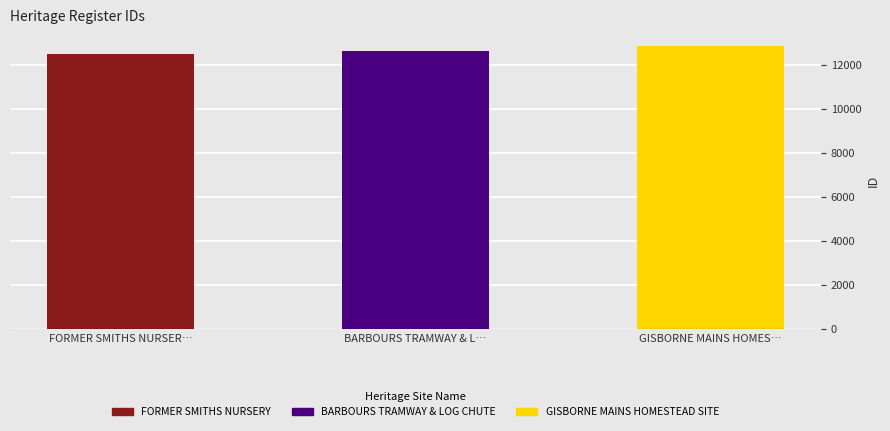

Approximately how many times larger is the value at GISBORNE MAINS HOMES… compared to FORMER SMITHS NURSER…?

1.0